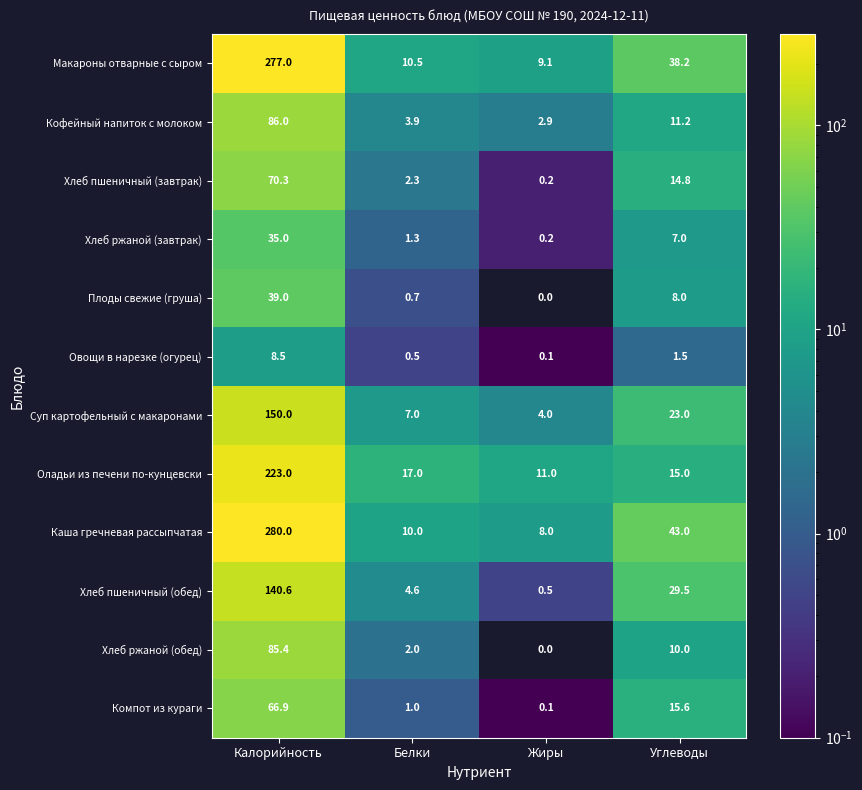

Which category has the lowest value in the Хлеб ржаной (завтрак) series?

Жиры